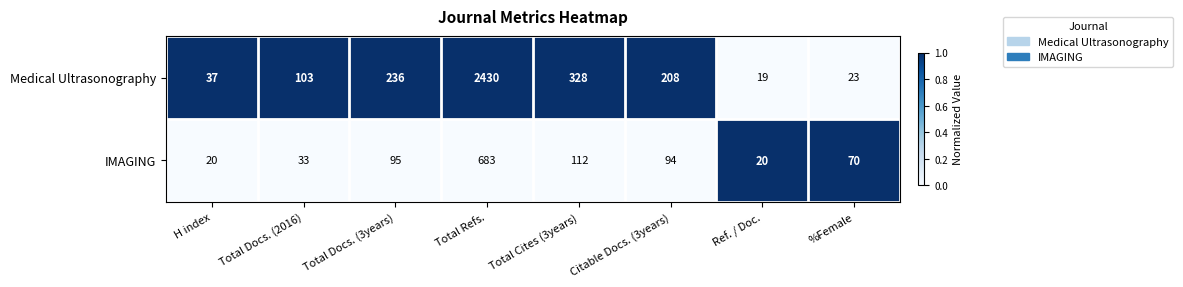

Which series has the widest spread of values?

Medical Ultrasonography